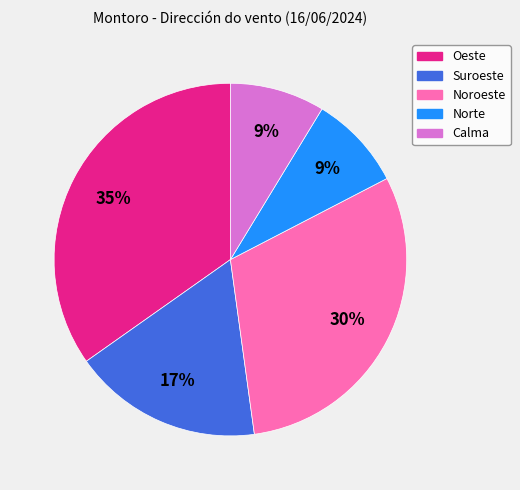

Count the number of slices in the pie.

5